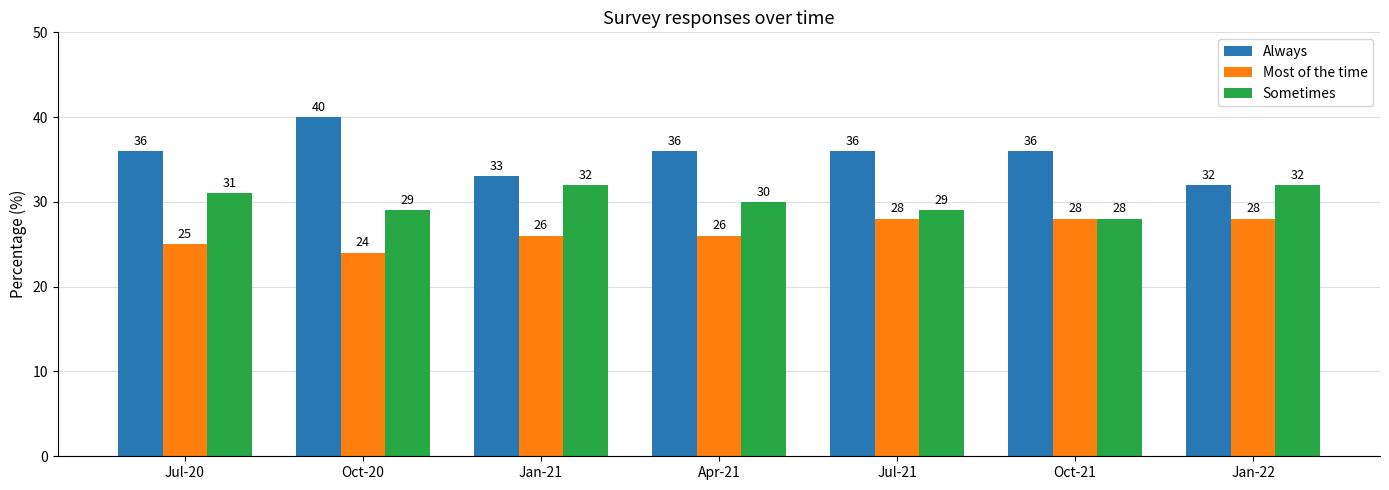

What is the maximum value for Most of the time?

28